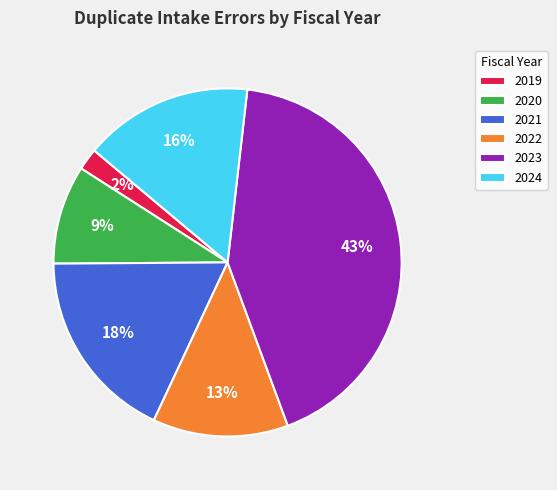

Is the sum of 2023 and 2019 greater than half?

No